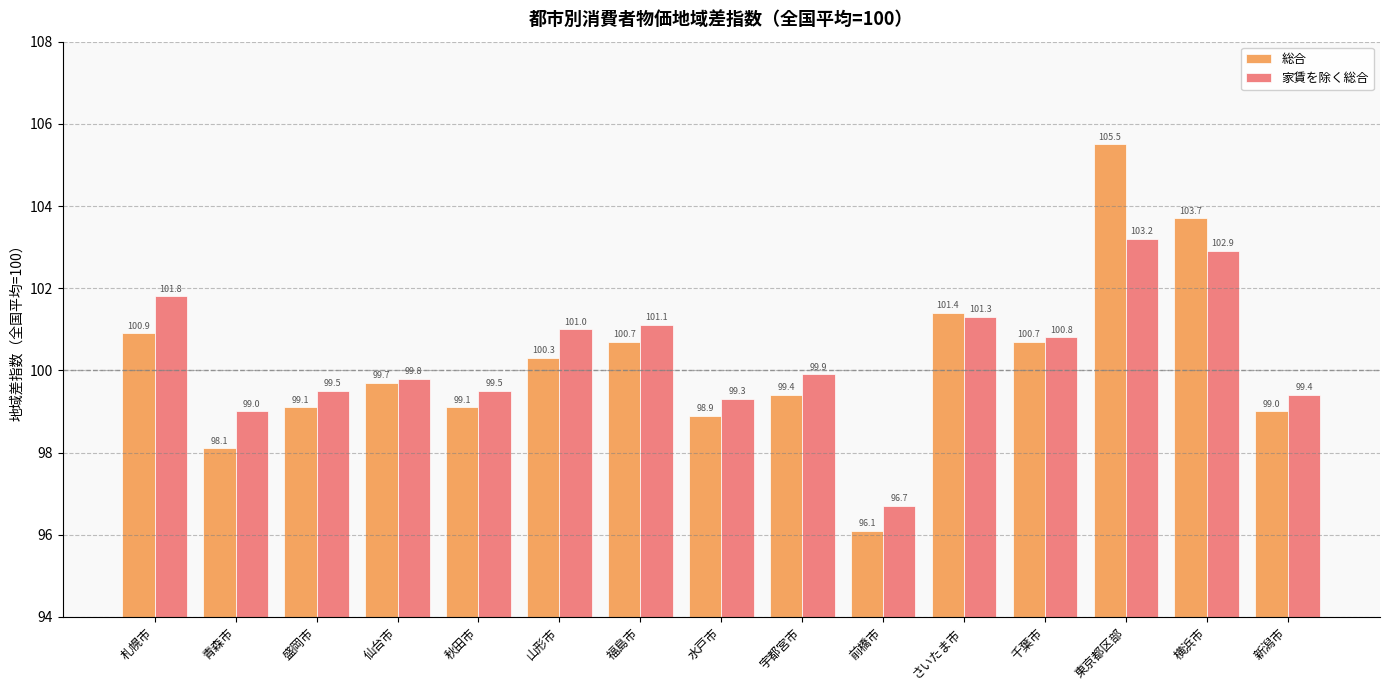

What is the minimum value shown in the chart?

96.1